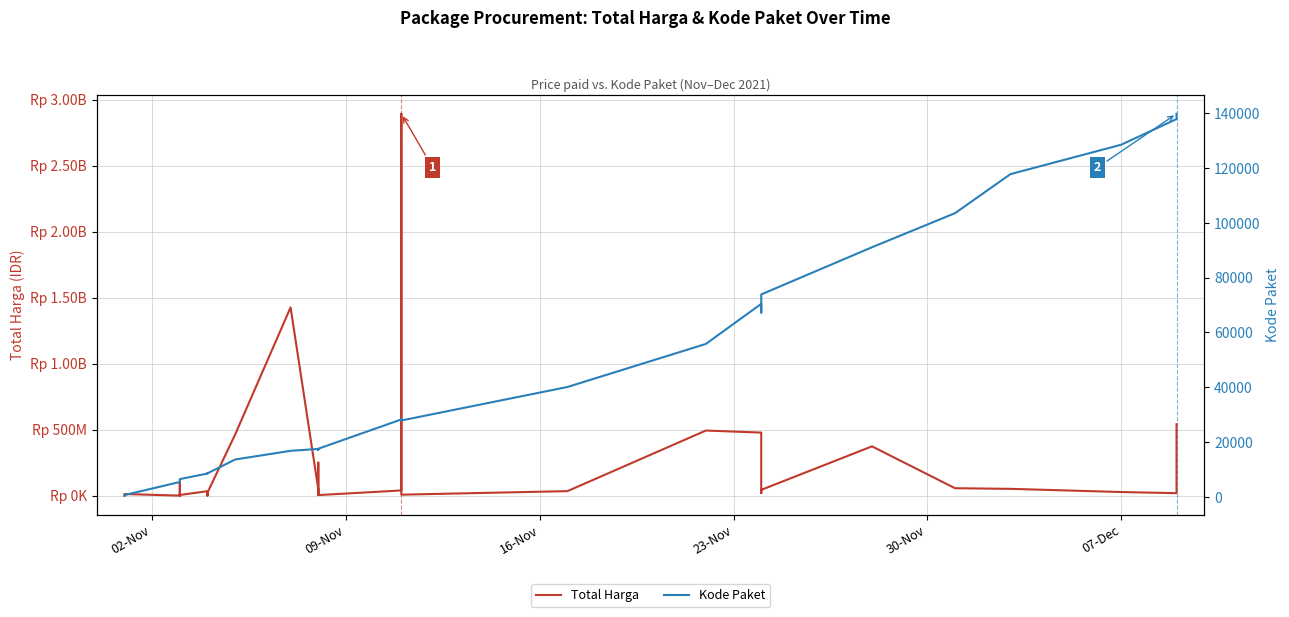

What is the highest value of the Total Harga series?

2892122000